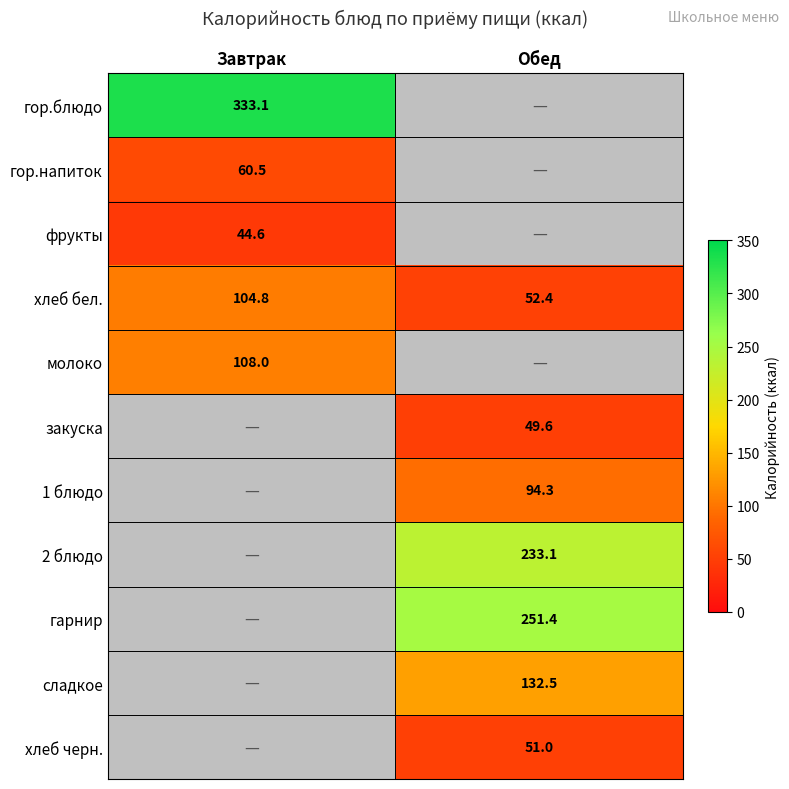

List the labels in order of хлеб бел. value, smallest first.

Обед, Завтрак